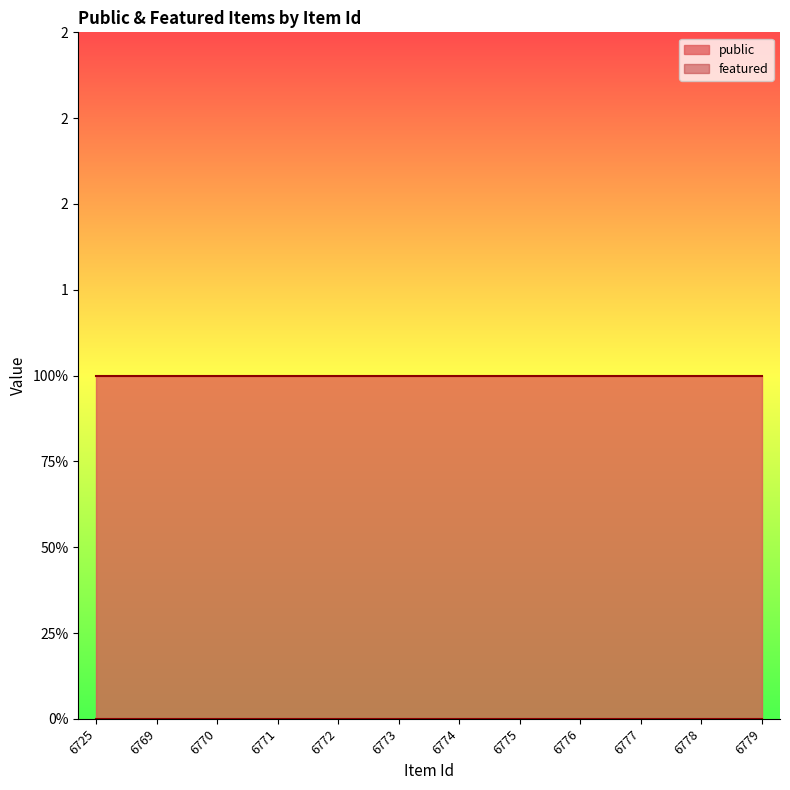

What is the total value across all series at 6779?

1